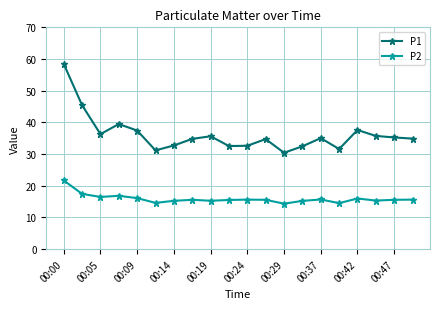

True or false: P1 has more than 0 points higher than both neighbors.

True